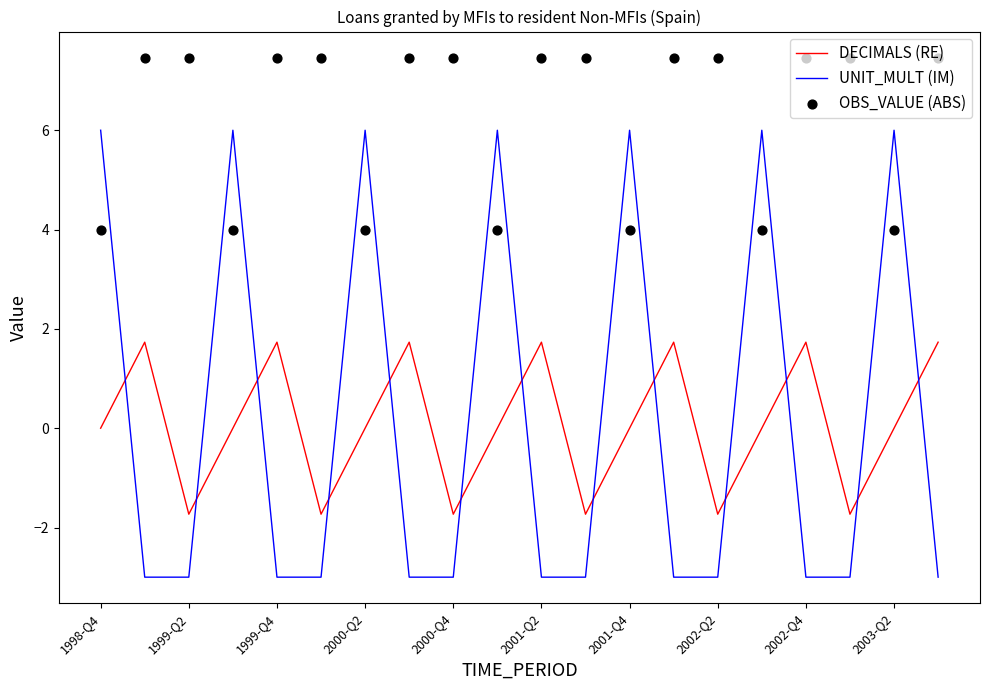

What are all the series names shown in the legend?

DECIMALS (RE), UNIT_MULT (IM), OBS_VALUE (ABS)